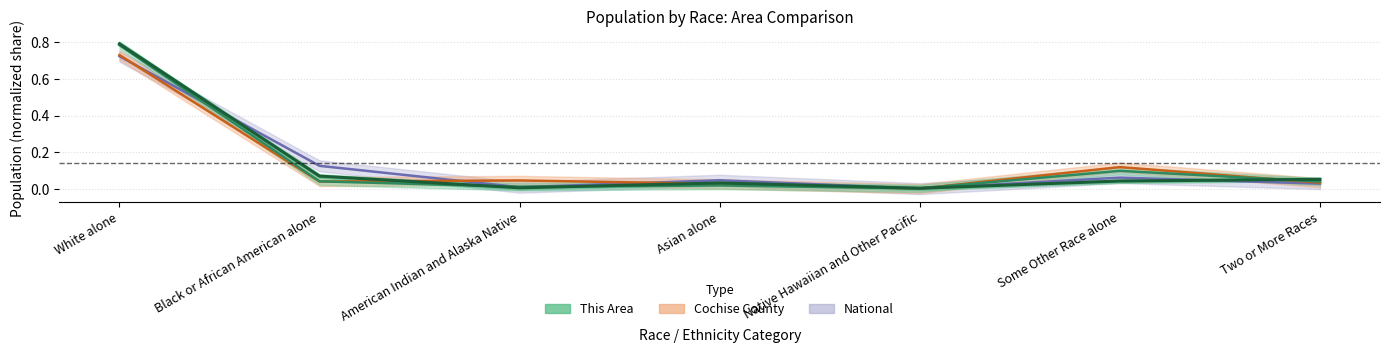

After their last crossing, which series has the higher values: Cochise County or This Area?

This Area